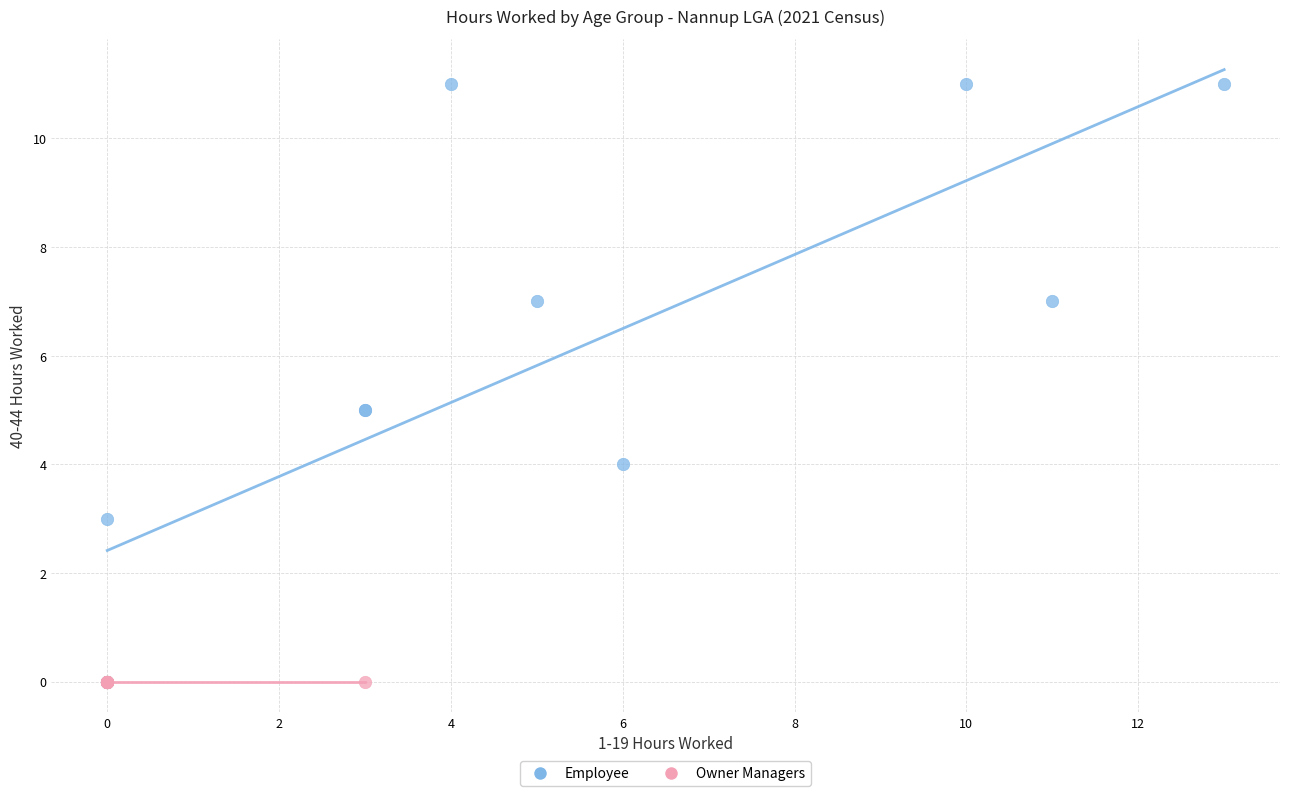

Which series contains the highest Y value?

Employee